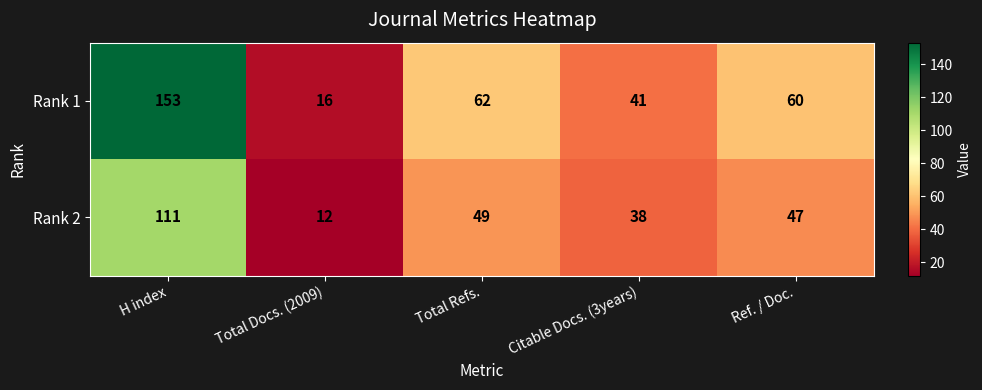

Reading left to right, list all the values displayed in this chart.

Rank 1: 153	16	62	41	60
Rank 2: 111	12	49	38	47